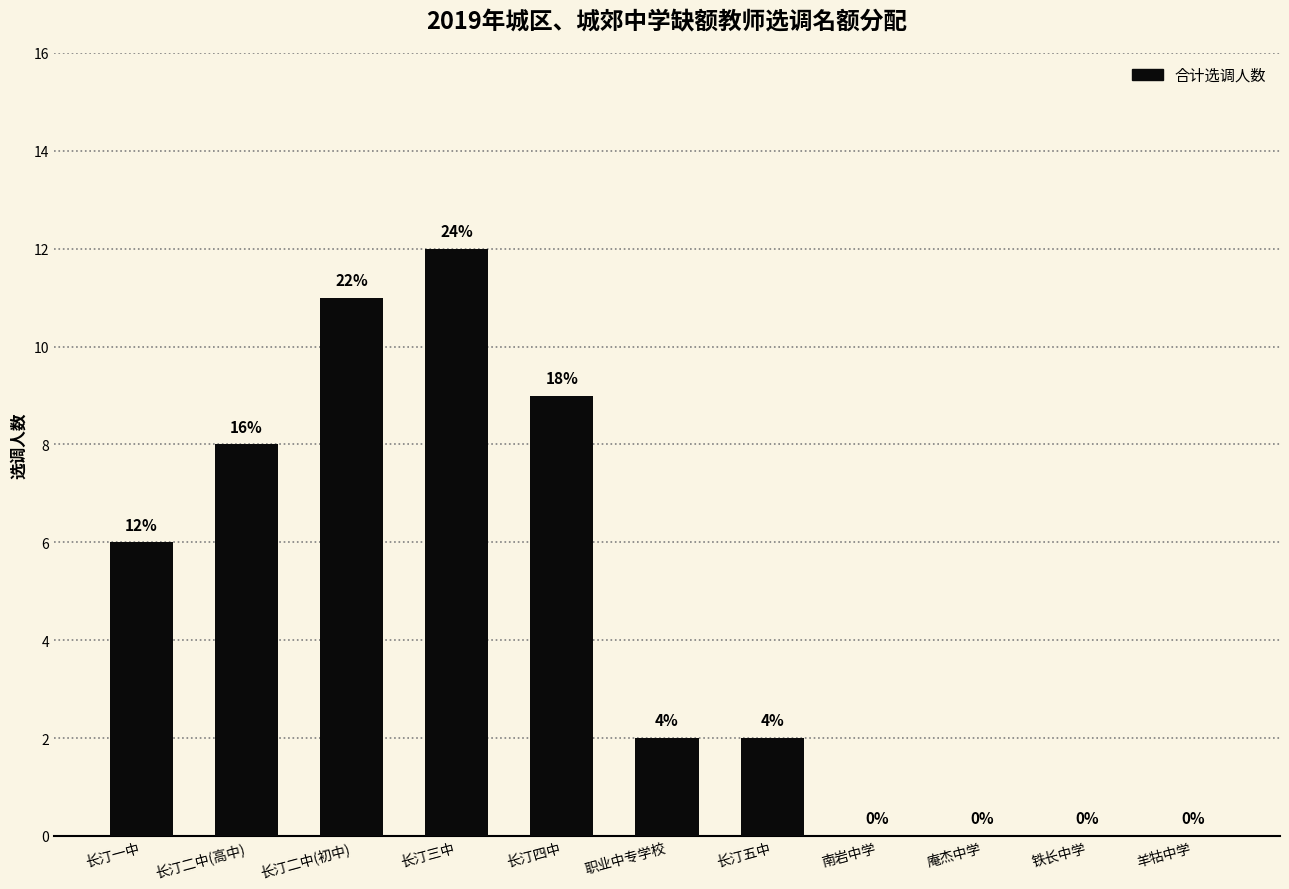

Reading right to left, extract all data points from this chart.

0	0	0	0	2	2	9	12	11	8	6